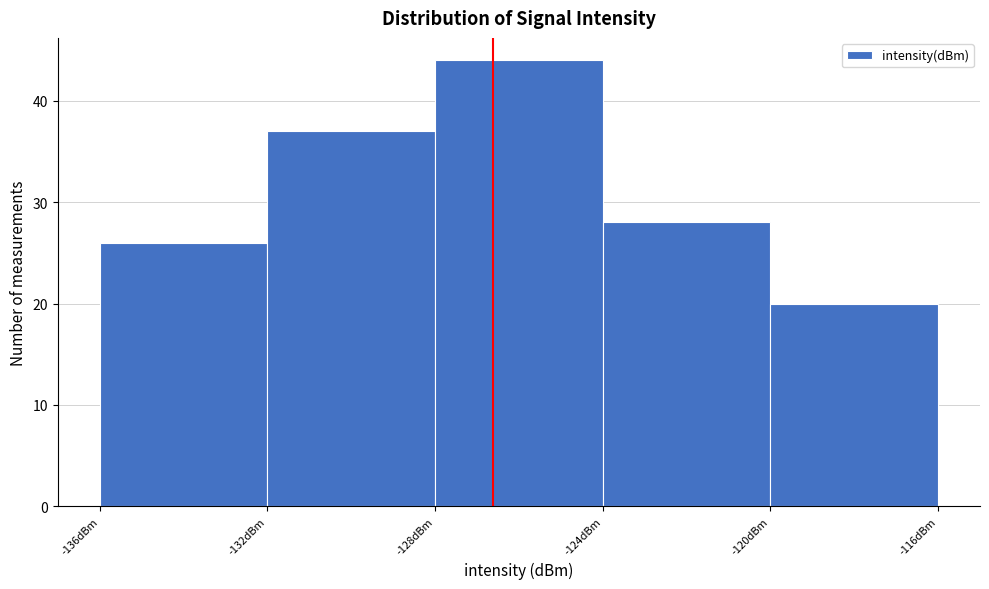

Over which range of the x-axis is the bar tallest?

-128 to -124